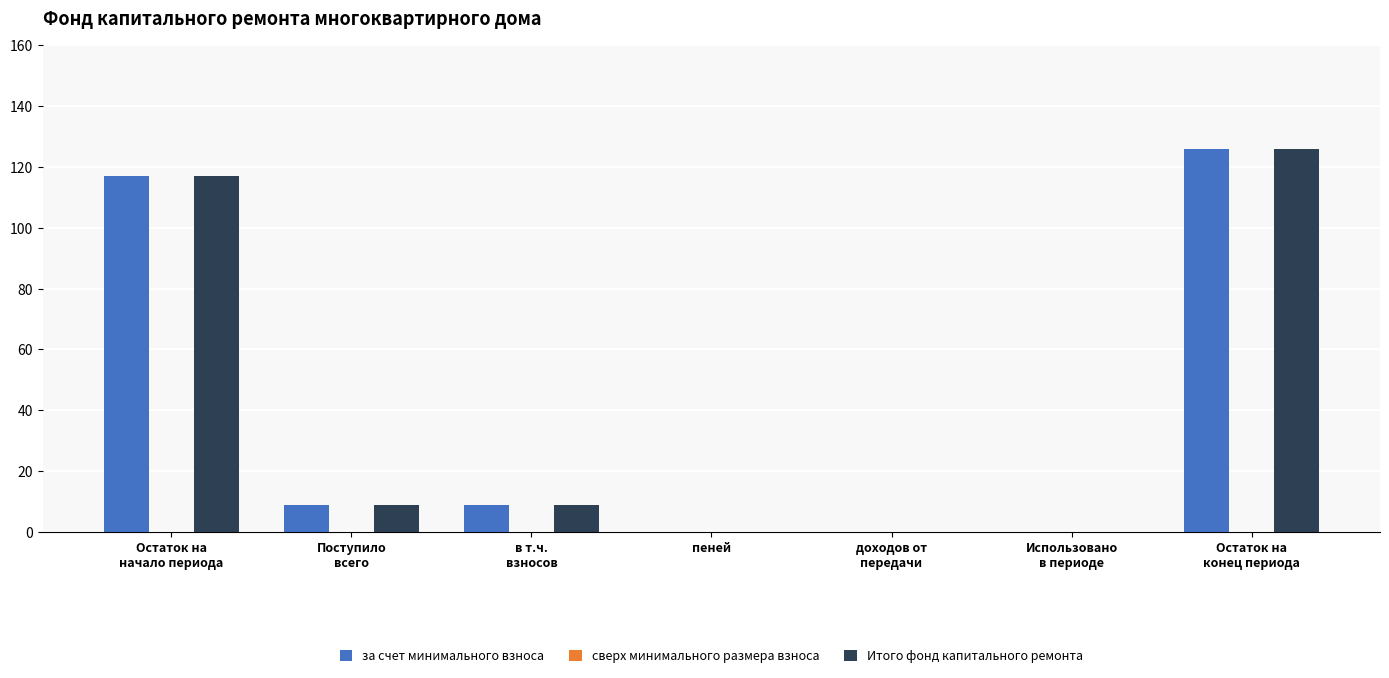

Which label corresponds to the largest value in the chart?

Остаток на
конец периода